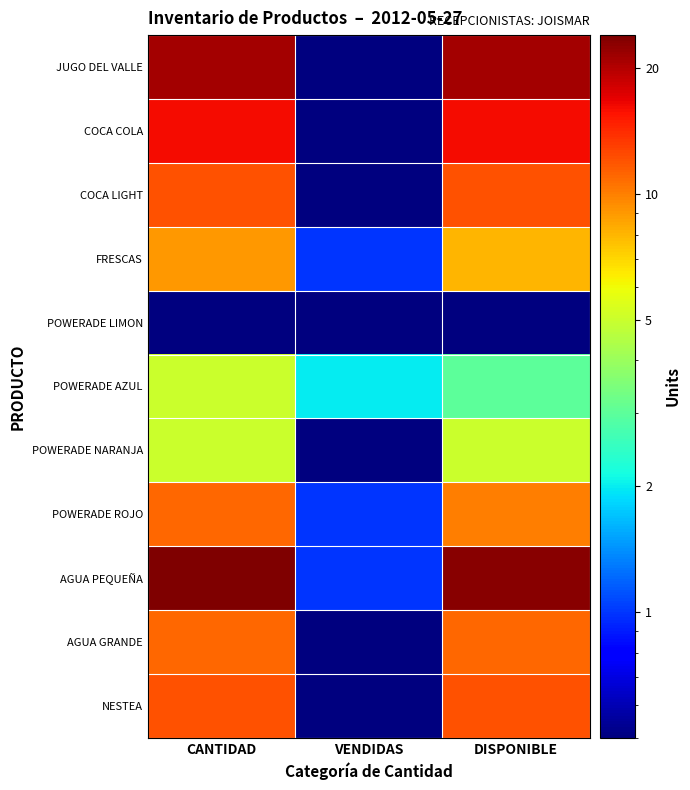

Reading left to right, list all the values displayed in this chart.

JUGO DEL VALLE: CANTIDAD=21.0	VENDIDAS=0.1	DISPONIBLE=21.0
COCA COLA: CANTIDAD=16.0	VENDIDAS=0.1	DISPONIBLE=16.0
COCA LIGHT: CANTIDAD=12.0	VENDIDAS=0.1	DISPONIBLE=12.0
FRESCAS: CANTIDAD=9.0	VENDIDAS=1.0	DISPONIBLE=8.0
POWERADE LIMON: CANTIDAD=0.1	VENDIDAS=0.1	DISPONIBLE=0.1
POWERADE AZUL: CANTIDAD=5.0	VENDIDAS=2.0	DISPONIBLE=3.0
POWERADE NARANJA: CANTIDAD=5.0	VENDIDAS=0.1	DISPONIBLE=5.0
POWERADE ROJO: CANTIDAD=11.0	VENDIDAS=1.0	DISPONIBLE=10.0
AGUA PEQUEÑA: CANTIDAD=24.0	VENDIDAS=1.0	DISPONIBLE=23.0
AGUA GRANDE: CANTIDAD=11.0	VENDIDAS=0.1	DISPONIBLE=11.0
NESTEA: CANTIDAD=12.0	VENDIDAS=0.1	DISPONIBLE=12.0